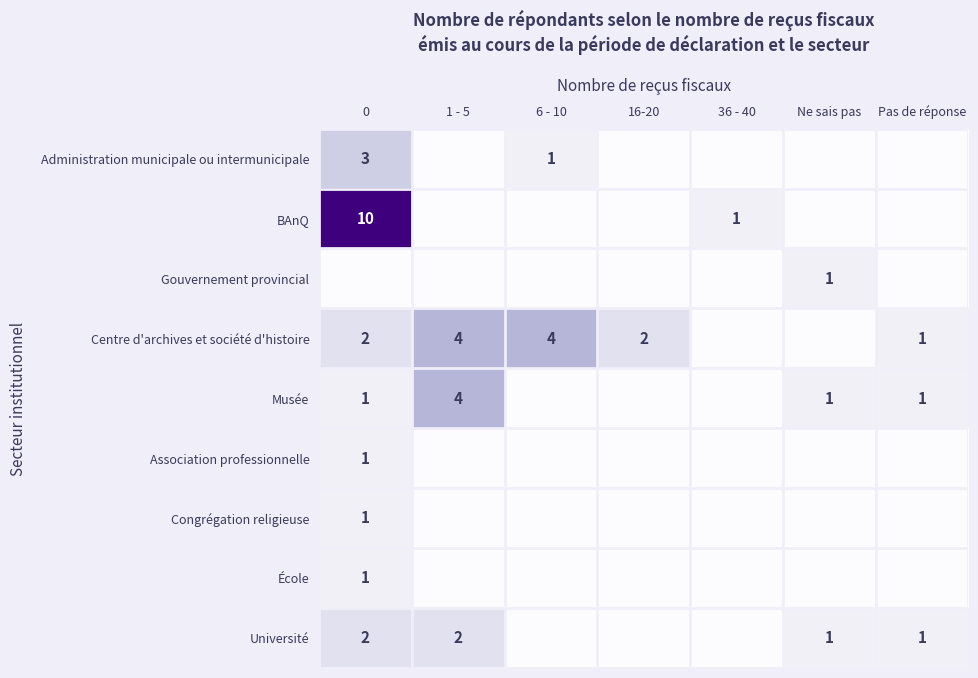

True or false: Gouvernement provincial has a value of 0 at Ne sais pas.

False